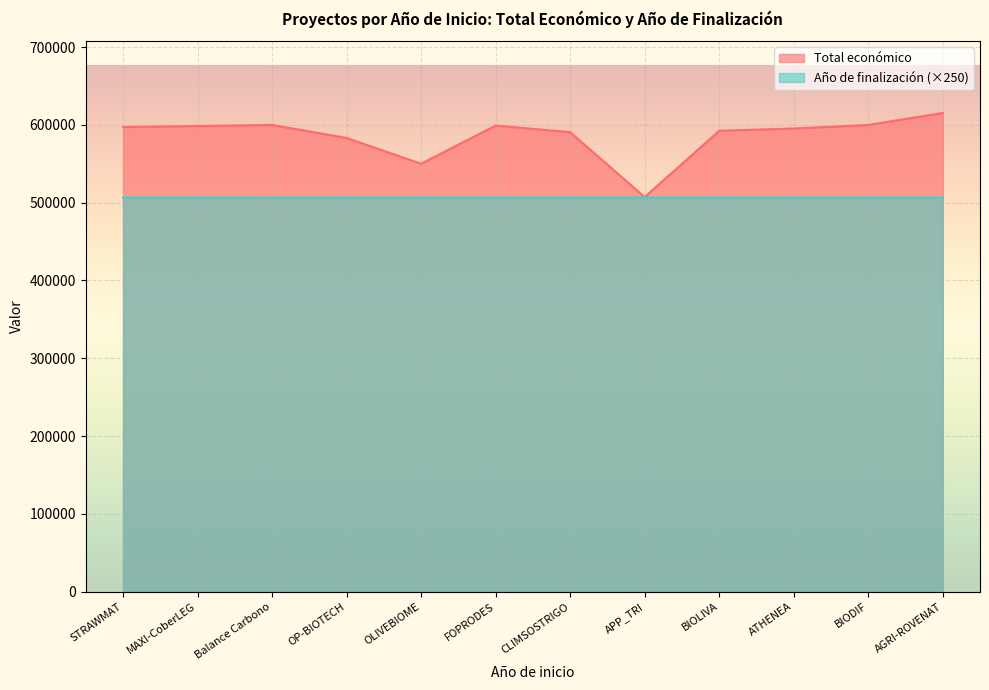

True or false: Año de finalización and Total económico intersect in this chart.

False